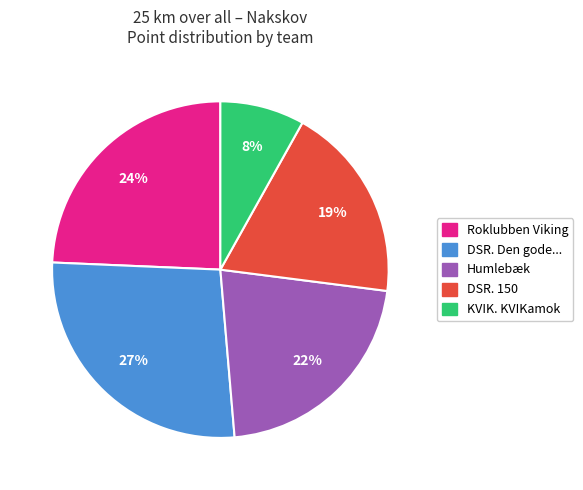

To the nearest percent, what is the average slice percentage?

20%